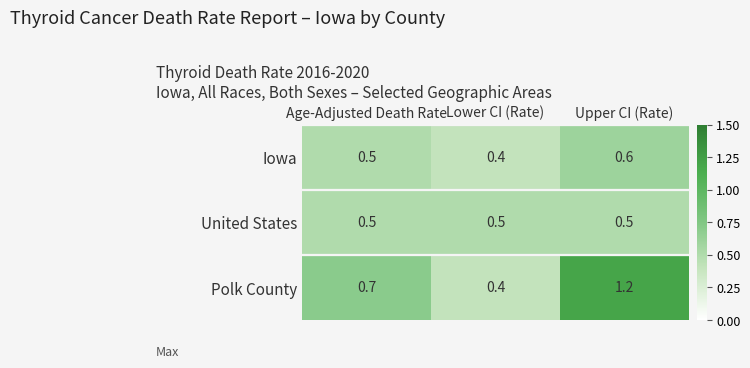

Between Age-Adjusted Death Rate and Upper CI (Rate), which series saw the biggest shift?

Polk County